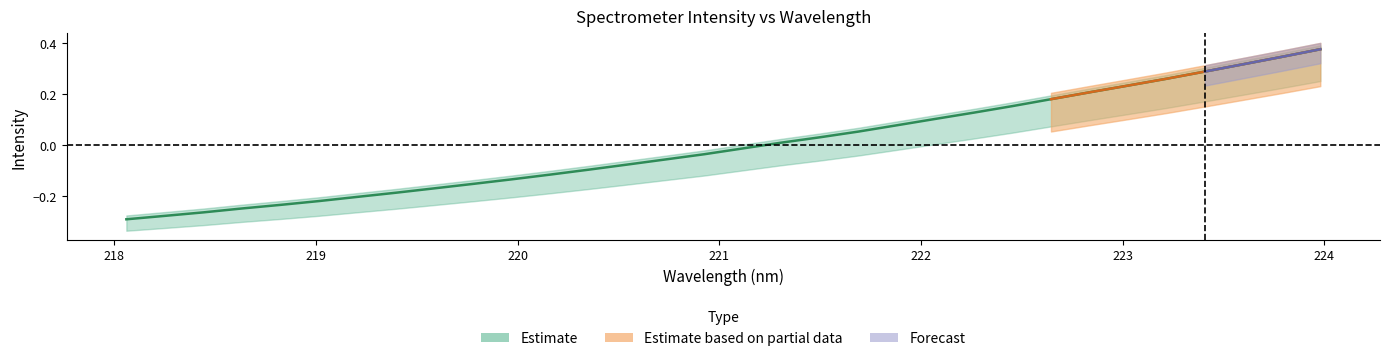

What is the label of the 8th point from the left?

219.3979